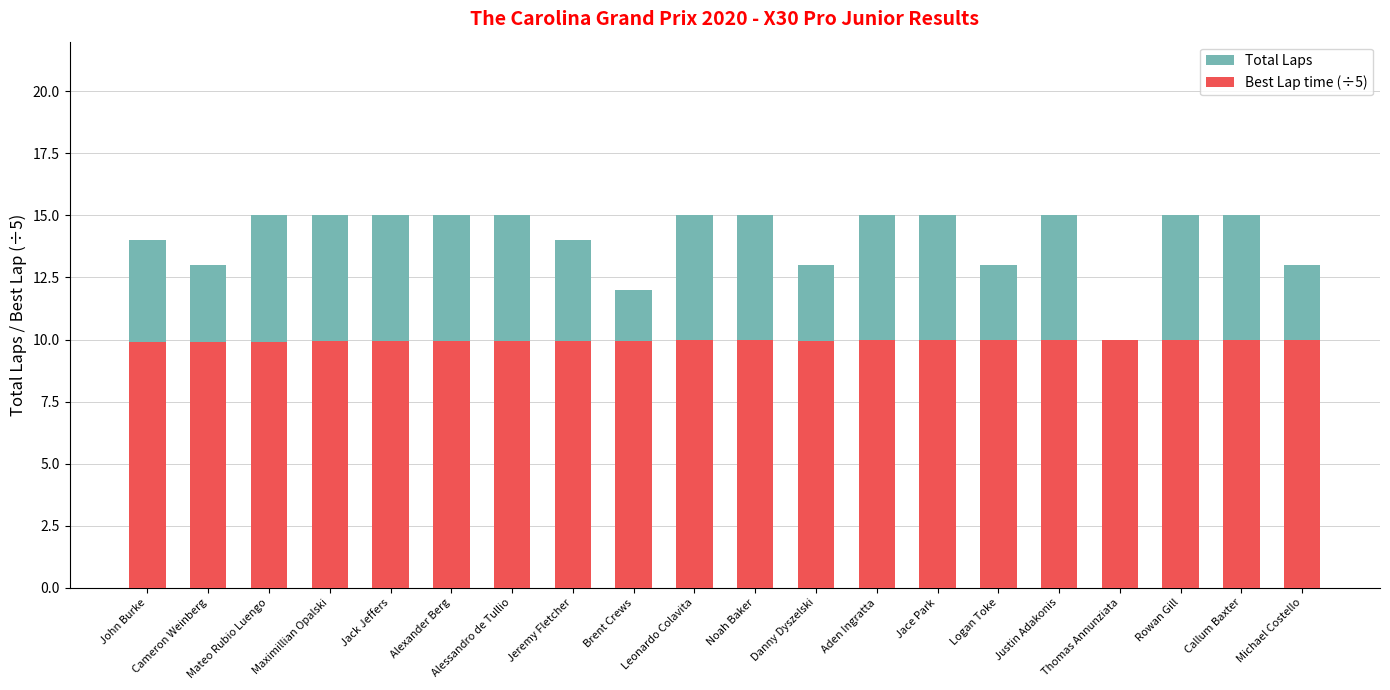

Between Logan Toke and Alessandro de Tullio, which is larger?

Alessandro de Tullio